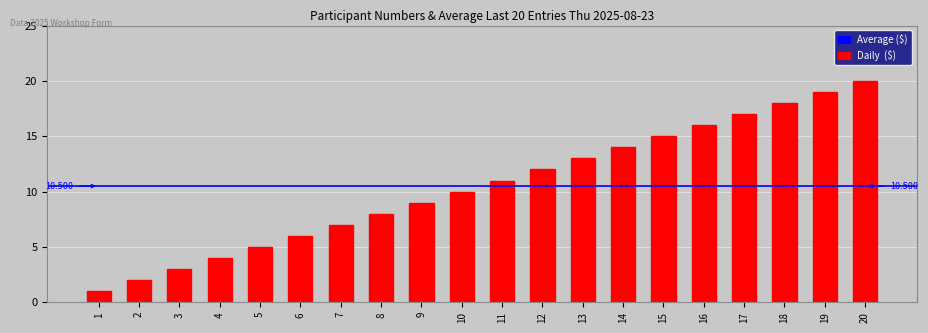

How many bars are there in total?

20